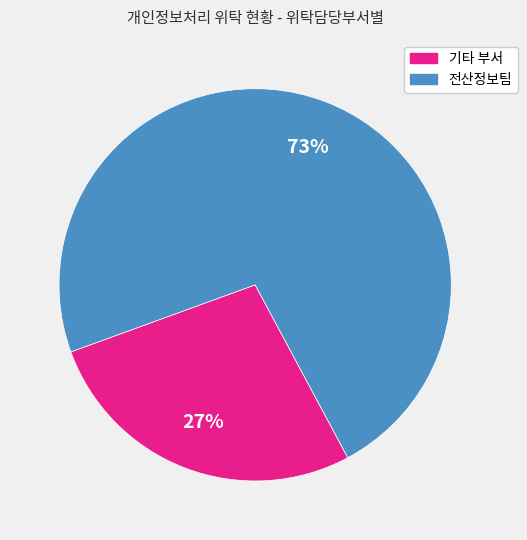

Is there a majority slice in this chart?

Yes